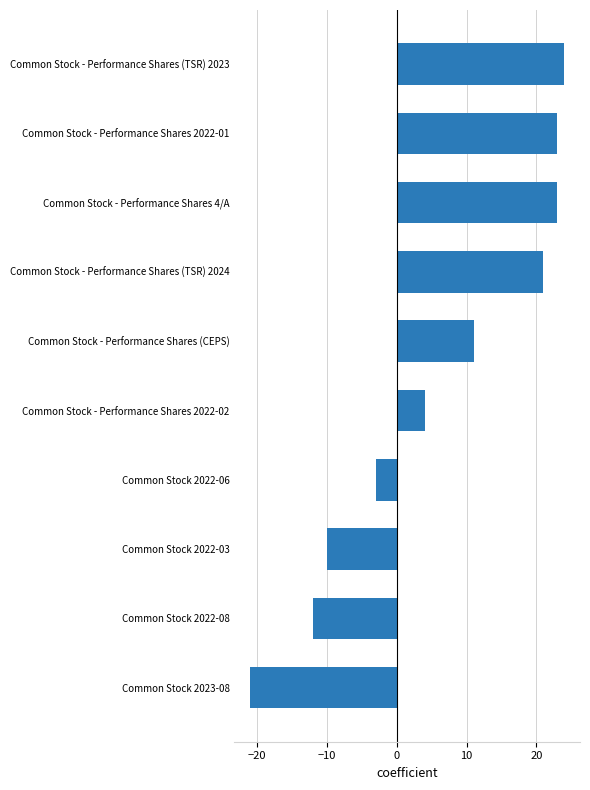

Which category has the highest value across all series?

Common Stock - Performance Shares (TSR) 2023